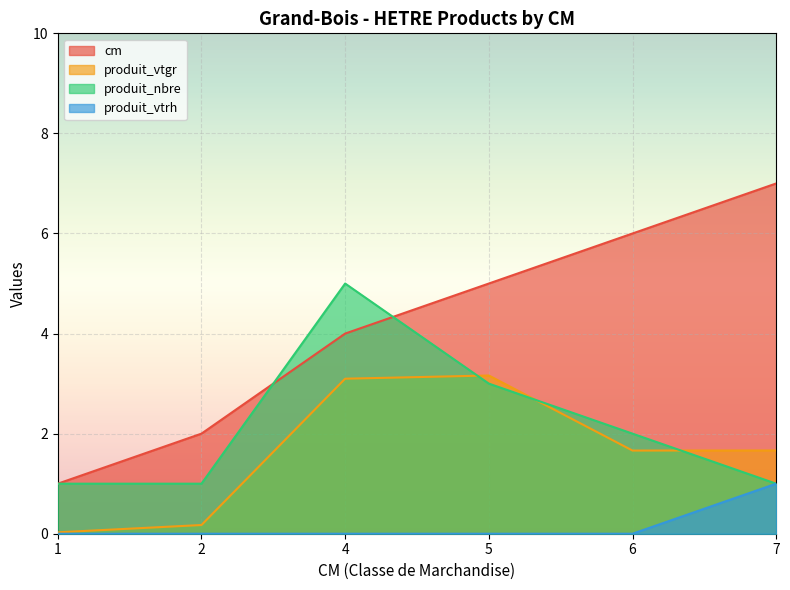

What is the minimum value for cm?

1.0